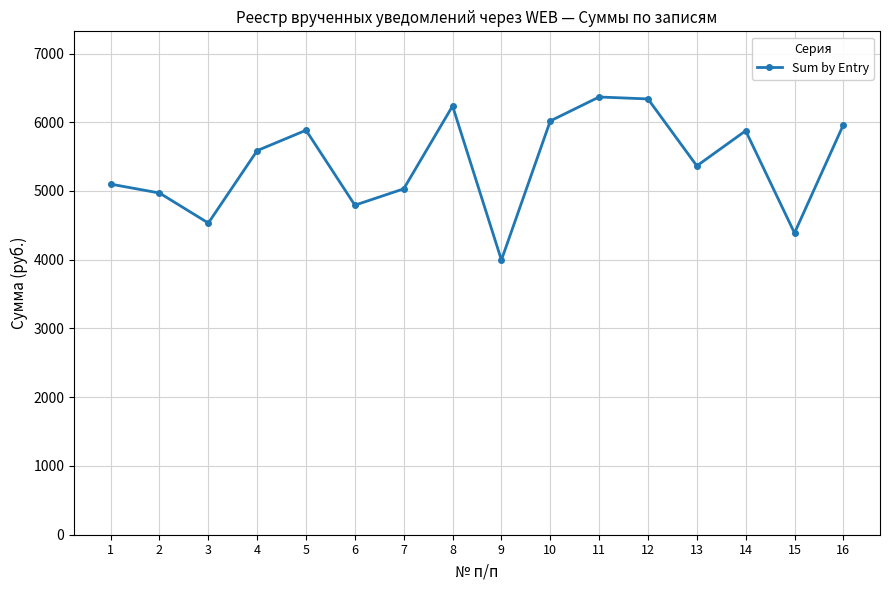

The value at 11 is 6367.4. True or false?

True